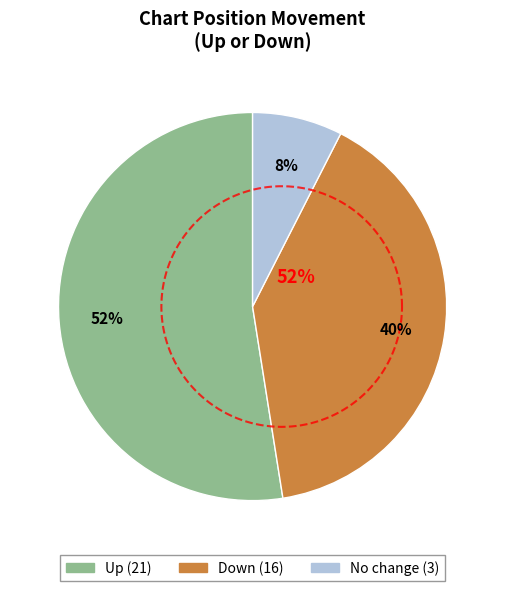

The down slice represents 40% of the pie. True or false?

True